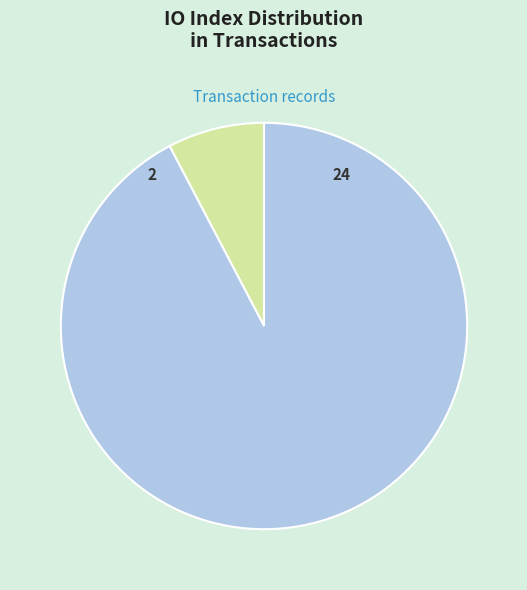

How many segments does this pie chart have?

2